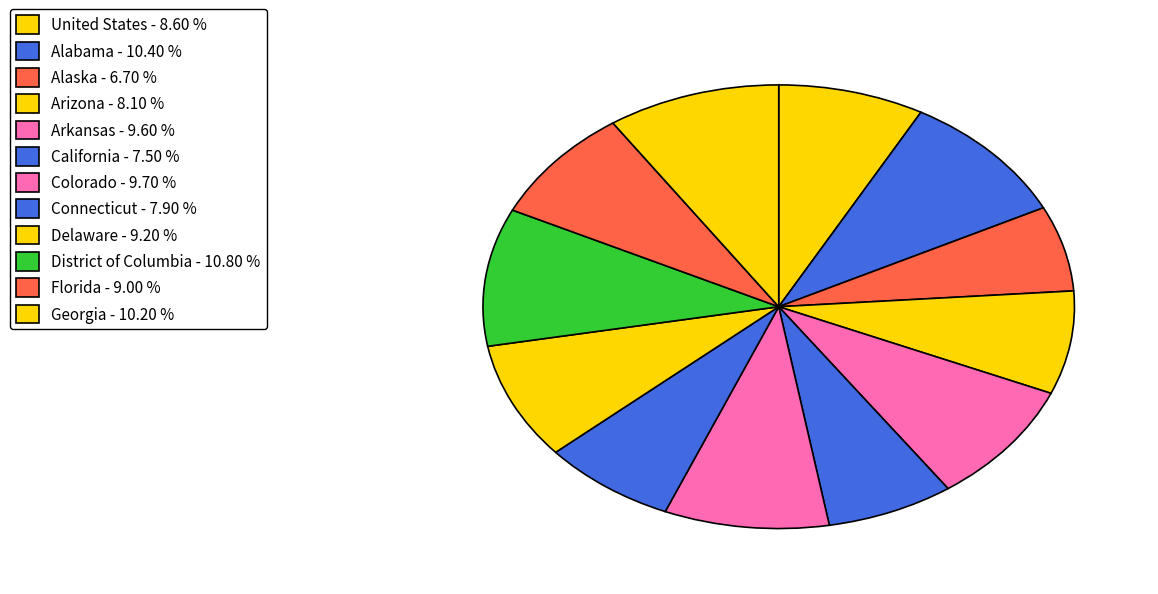

Is United States the majority of the pie?

No